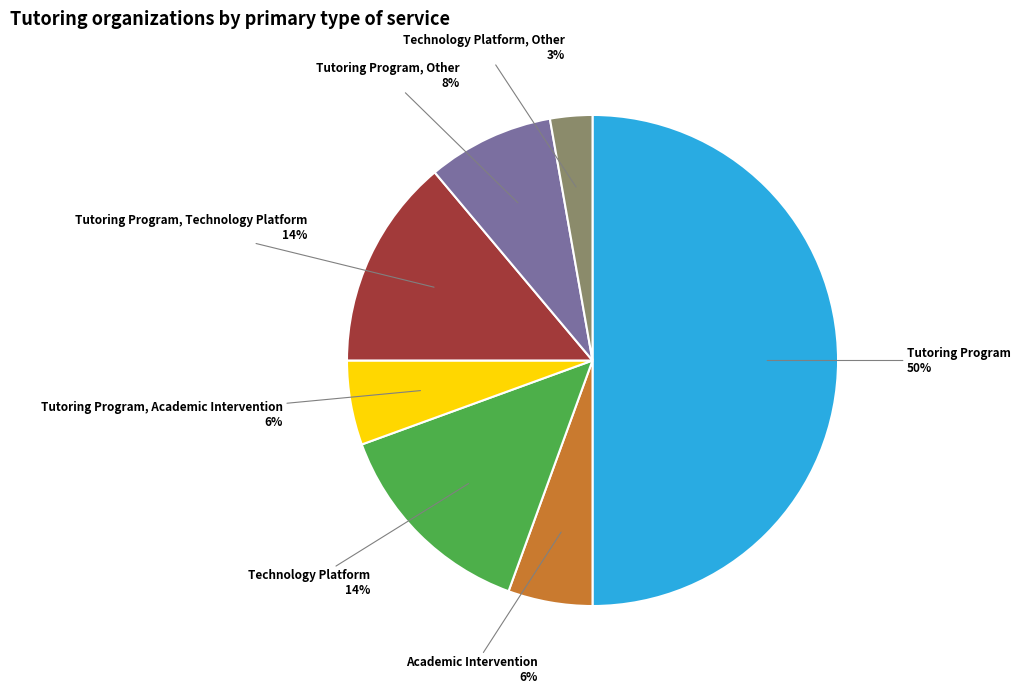

To the nearest percent, what is the average slice percentage?

14%